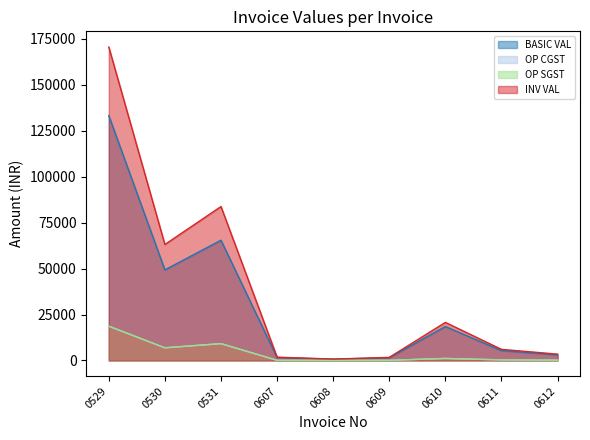

Reading left to right, list all the values displayed in this chart.

BASIC VAL: 133184.0	49276.0	65404.0	1609.5	684.0	1503.7	18487.5	5395.8	3079.2
OP CGST: 18645.8	6898.6	9156.6	96.6	41.0	90.2	1109.2	323.8	184.8
OP SGST: 18645.8	6898.6	9156.6	96.6	41.0	90.2	1109.2	323.8	184.8
INV VAL: 170475.5	63073.3	83717.1	1802.6	766.1	1684.2	20706.0	6043.2	3448.8